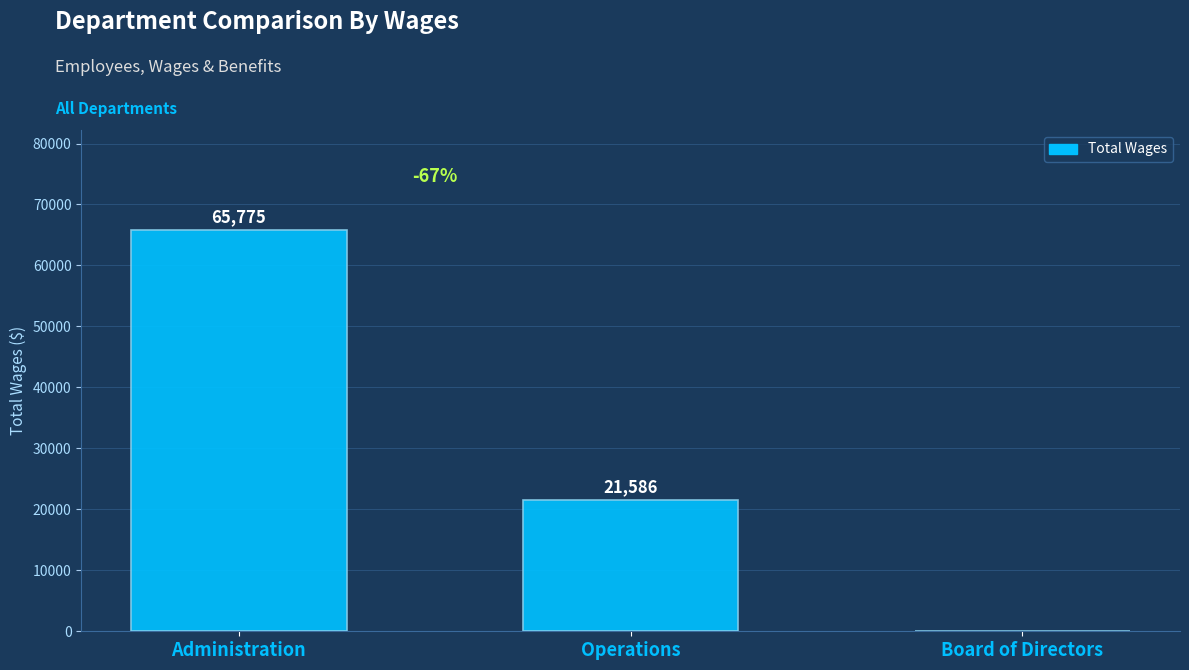

What is the sum of all values?

87361